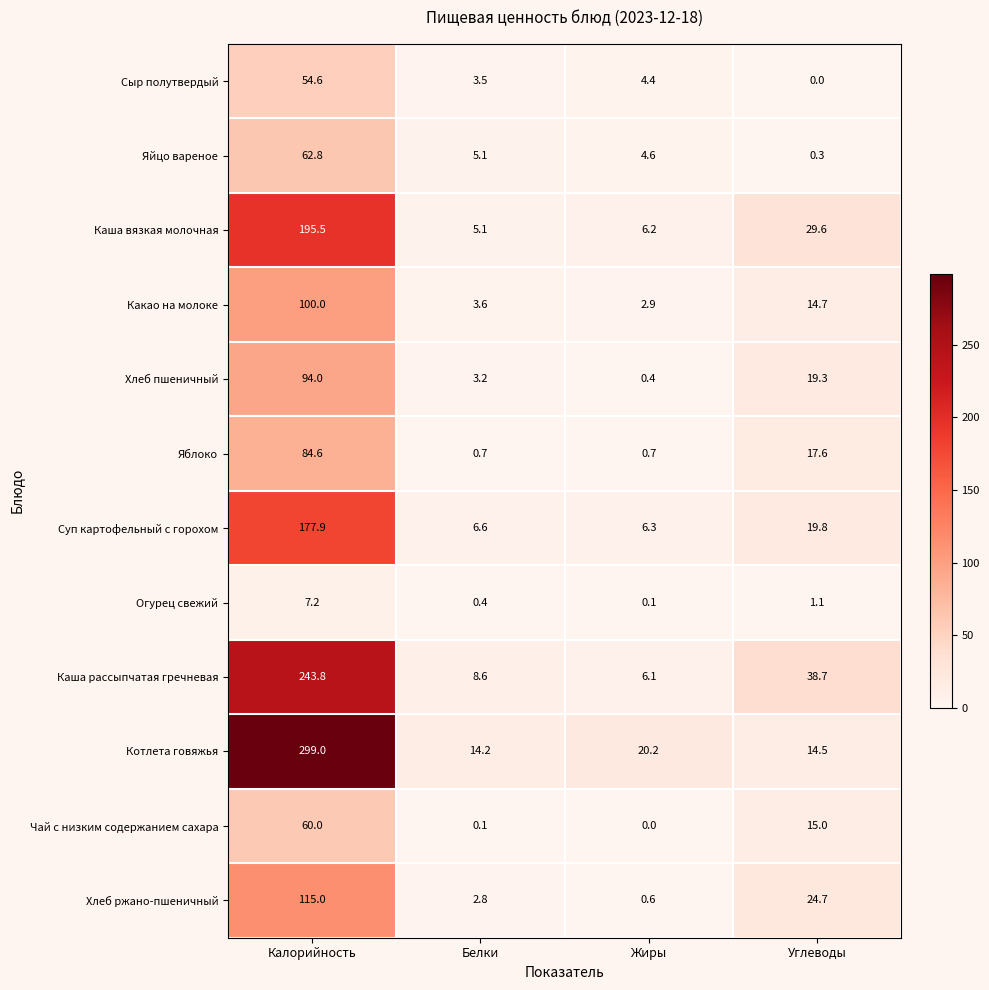

At which category does the chart reach its peak across all series?

Калорийность